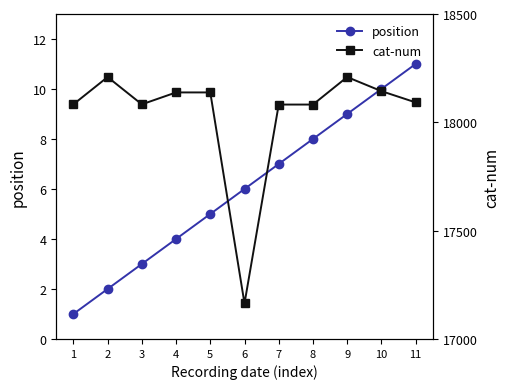

What is the sum of all position values?

66